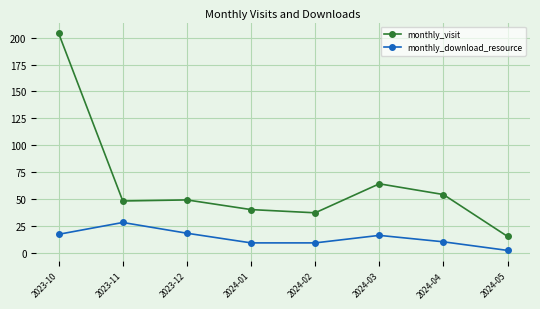

True or false: monthly_download_resource and monthly_visit cross at least once.

False